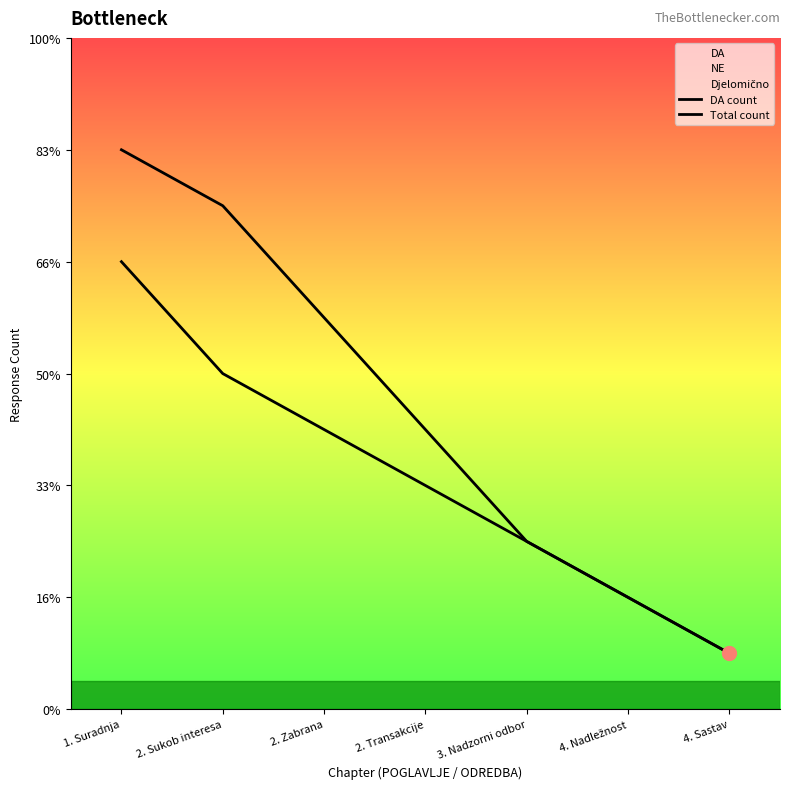

Is the value of Total count at 4. Sastav greater than the value of DA count at 2. Transakcije?

No